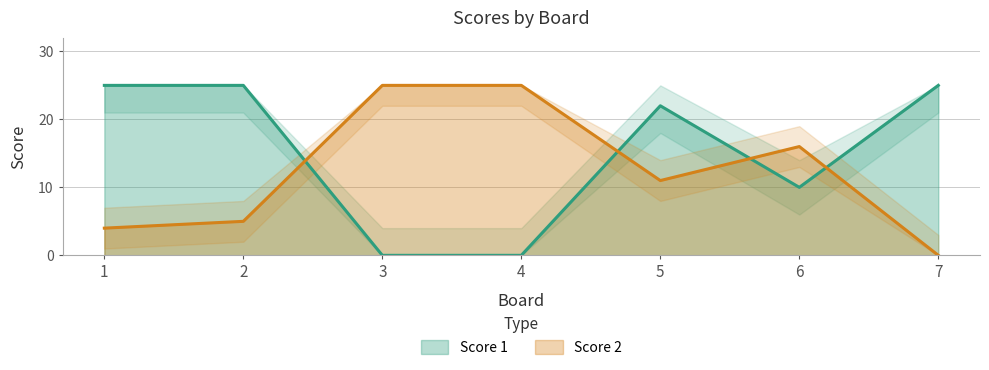

At how many categories does at least one series exceed 24?

5